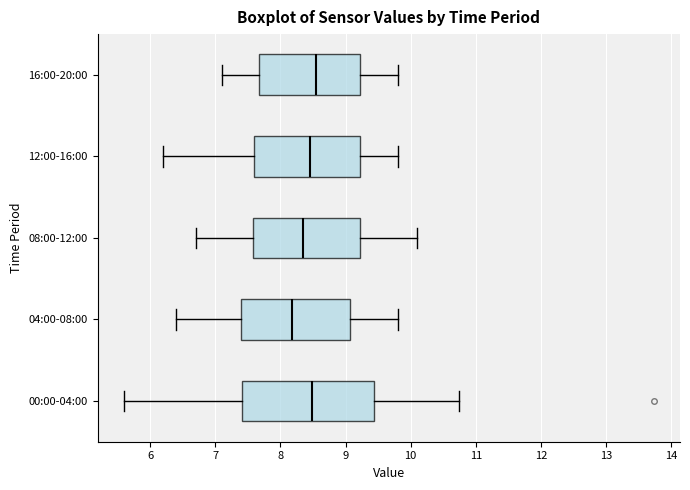

Reading bottom to top, transcribe this box plot: for each box, give where its median line is, the range the box spans, and where its two whiskers end, as read against the x-axis. The values are not printed on the chart, so give them approximately, as read against the axis.

00:00-04:00: median 8.5, box 7.4 to 9.4, whiskers 5.6 to 10.8
04:00-08:00: median 8.2, box 7.4 to 9.1, whiskers 6.4 to 9.8
08:00-12:00: median 8.4, box 7.6 to 9.2, whiskers 6.7 to 10.1
12:00-16:00: median 8.5, box 7.6 to 9.2, whiskers 6.2 to 9.8
16:00-20:00: median 8.6, box 7.7 to 9.2, whiskers 7.1 to 9.8